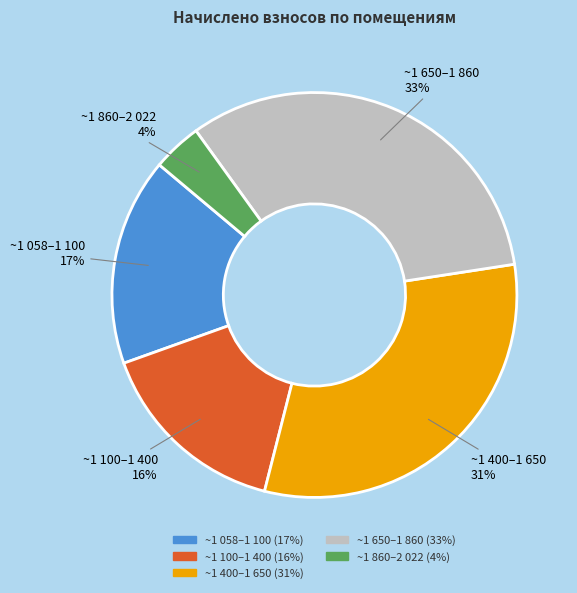

Does any single category account for the majority?

No